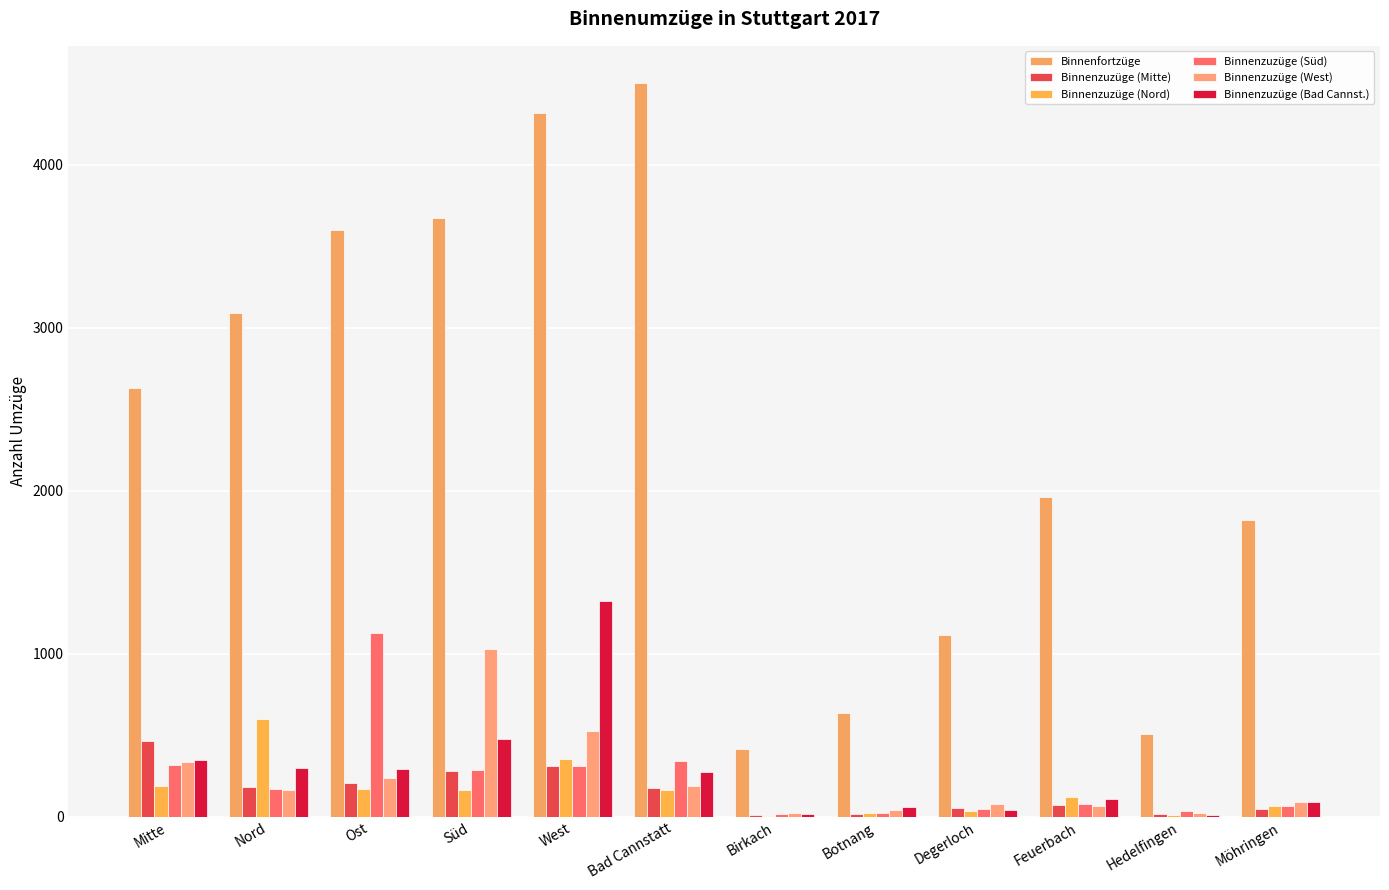

What is the sum of all Binnenzuzüge (West) values?

2800